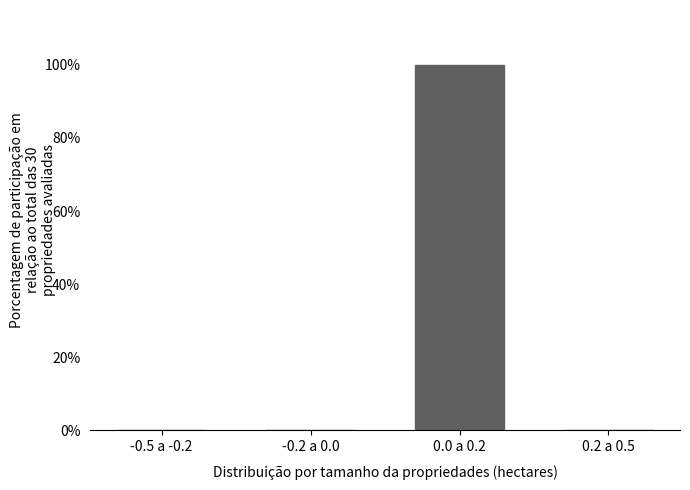

What is the greatest value displayed?

100